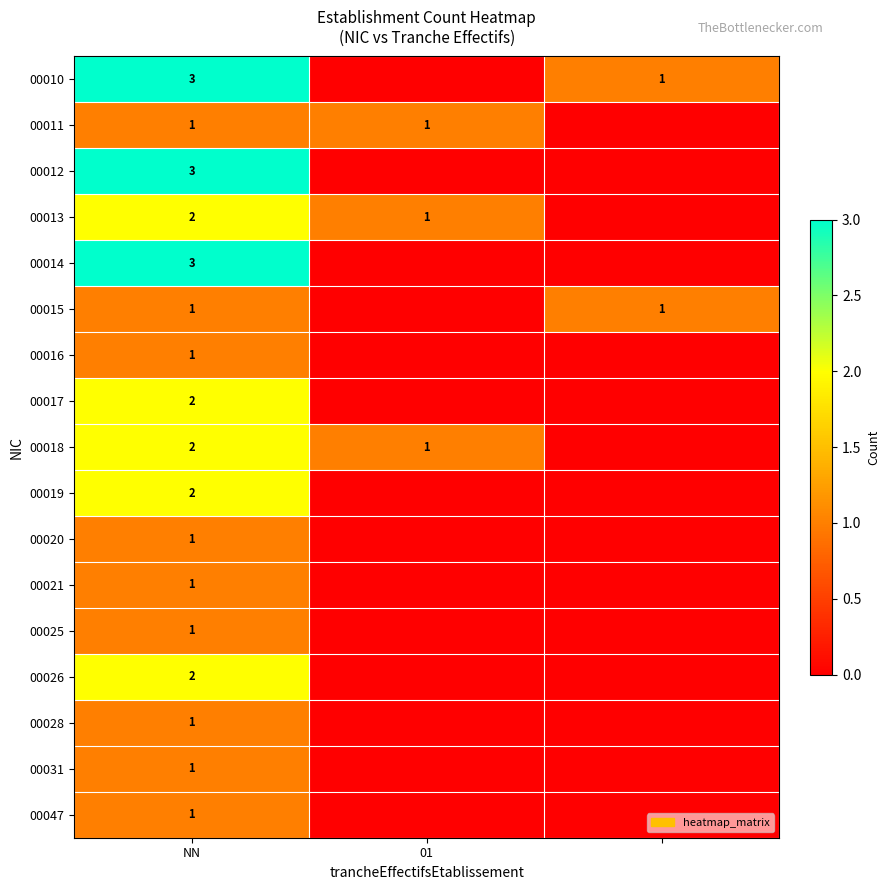

How many data points does each series have?

3